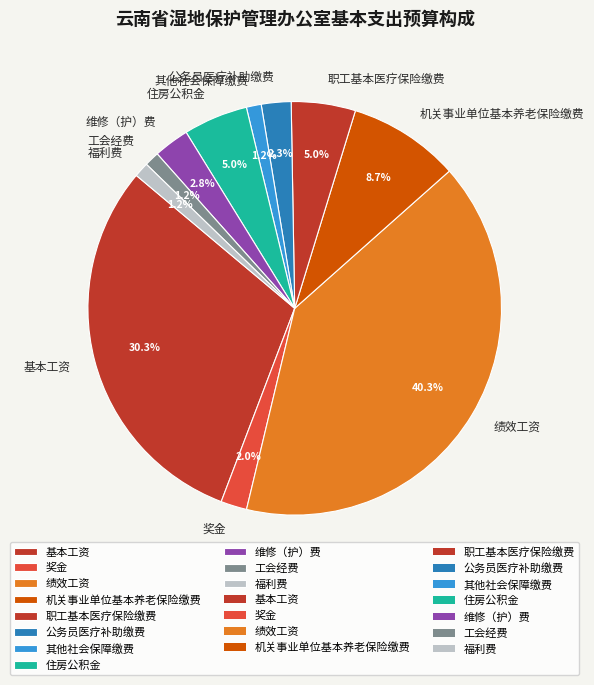

How many slices are in this pie chart?

11